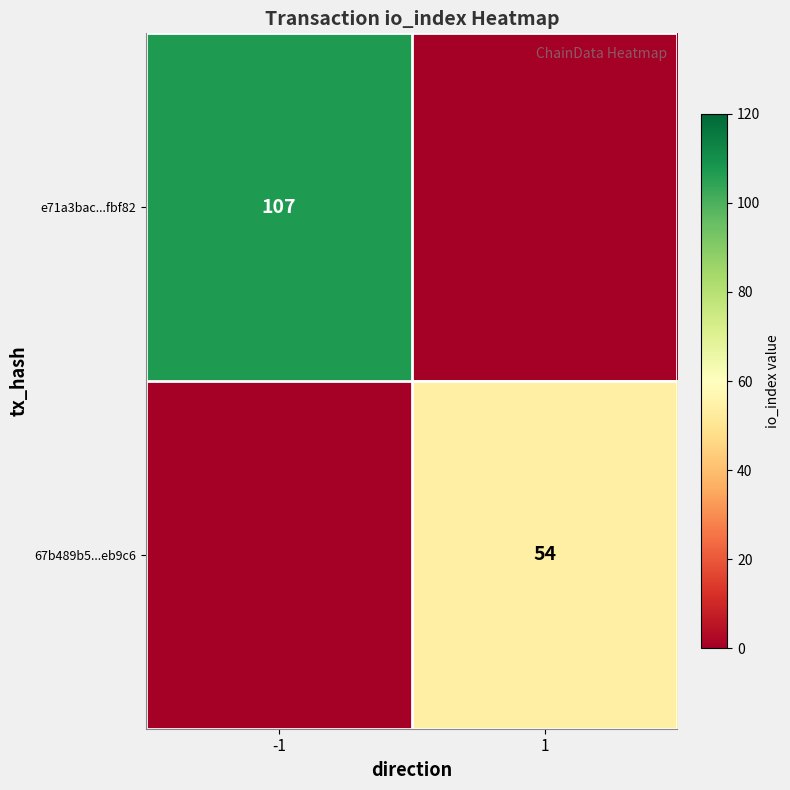

What is the total value across all series at 1?

54